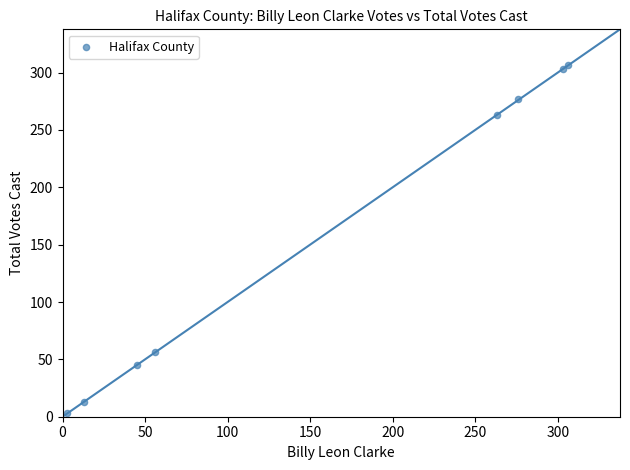

What Y value in the scatter plot is closest to 155?

56